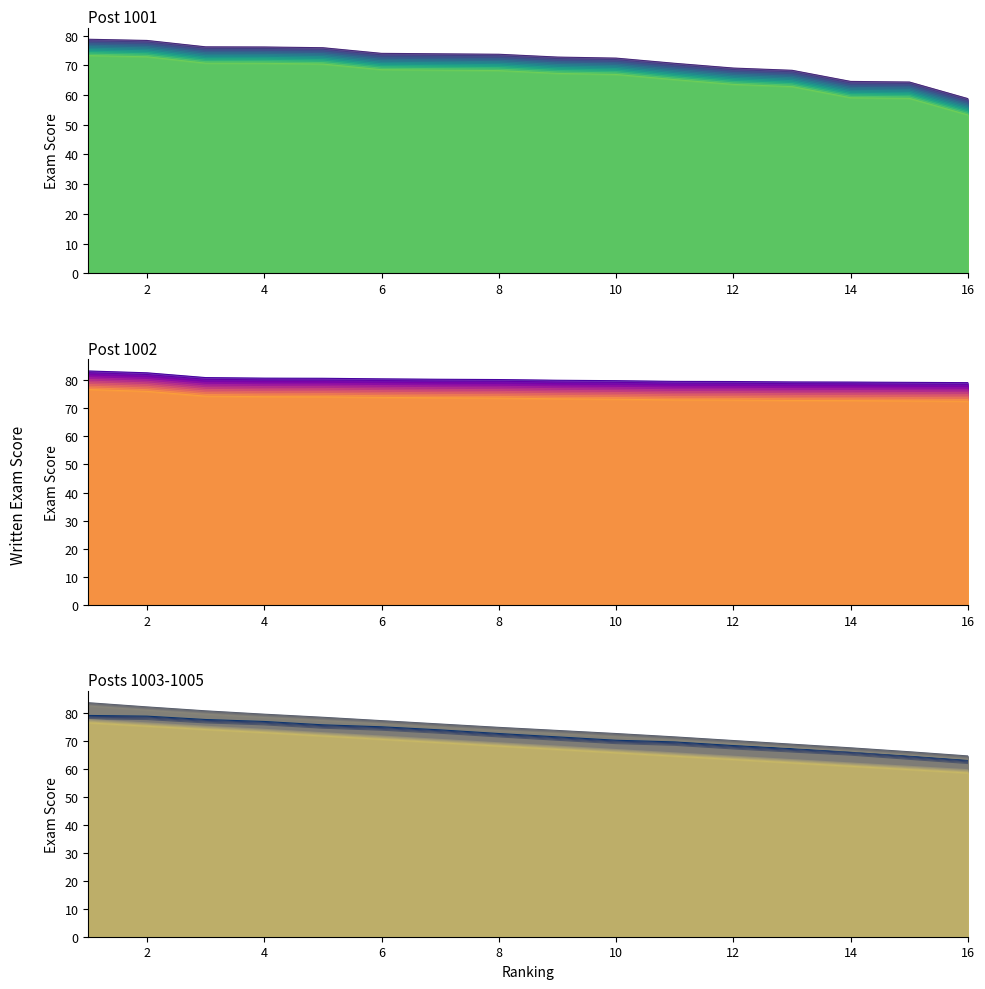

Does the chart display data point markers on the line(s)?

No